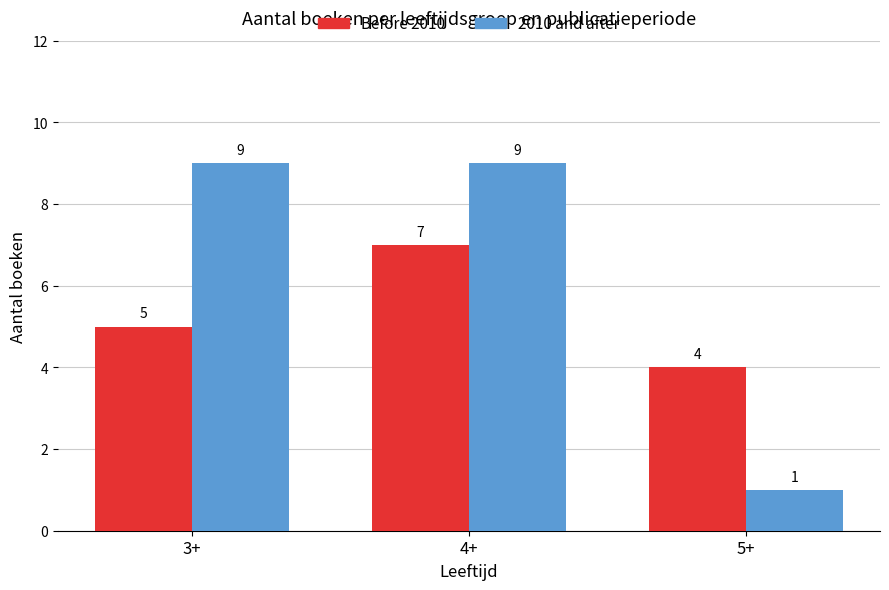

At 3+, list the series in order from smallest to largest.

Before 2010, 2010 and after